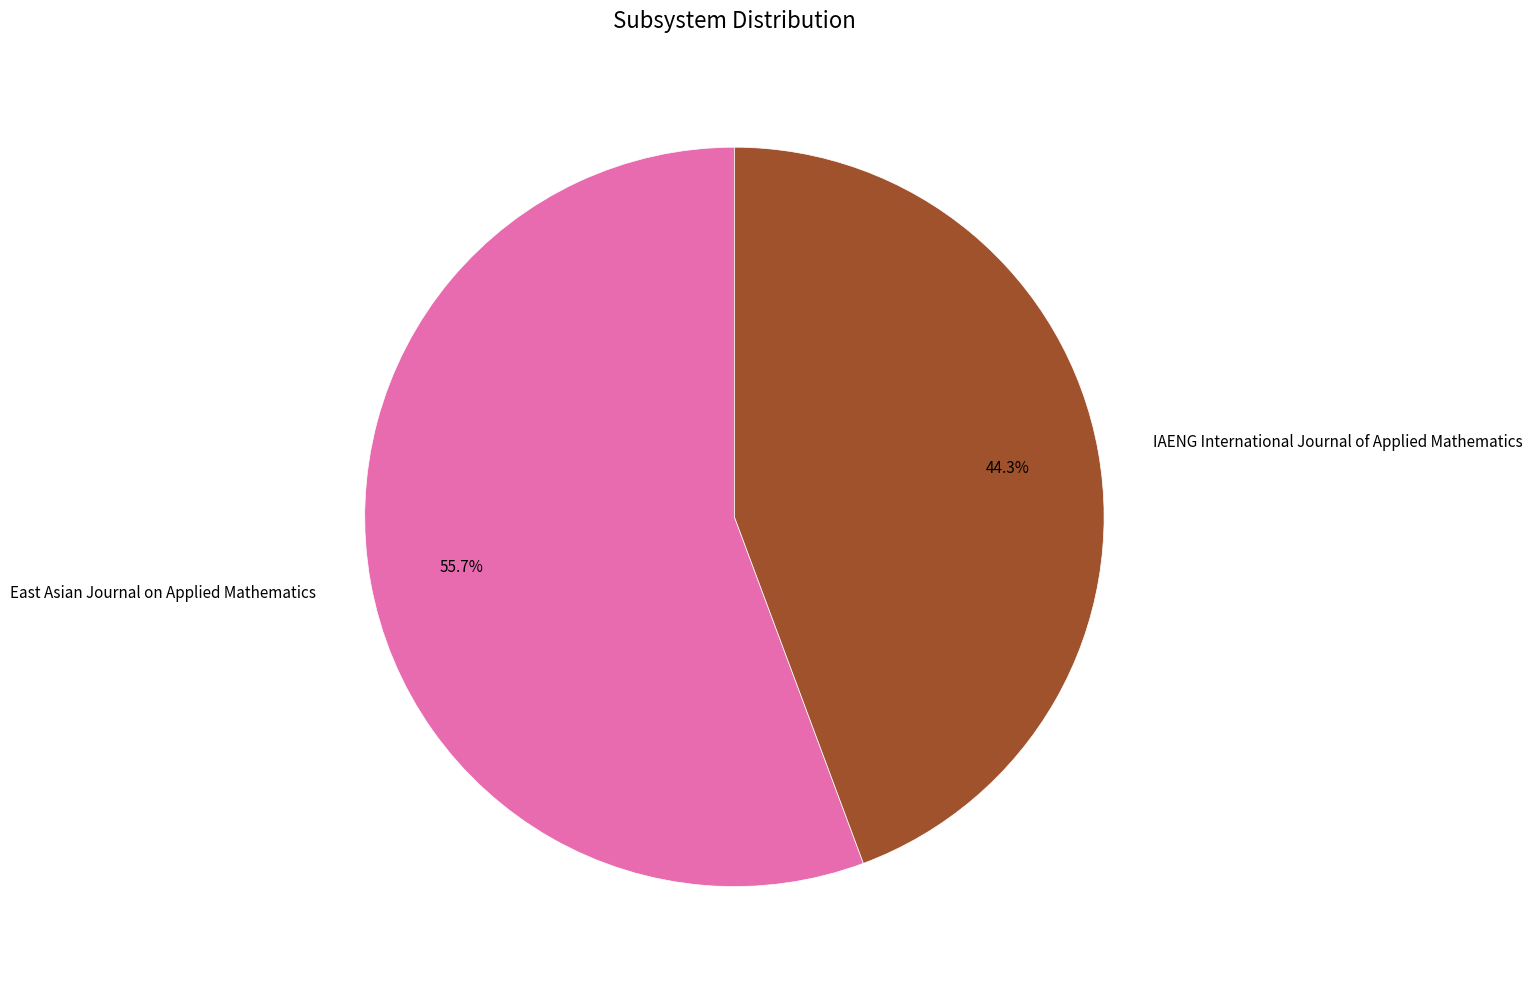

Does IAENG International Journal of Applied Mathematics represent more than half of the total?

No